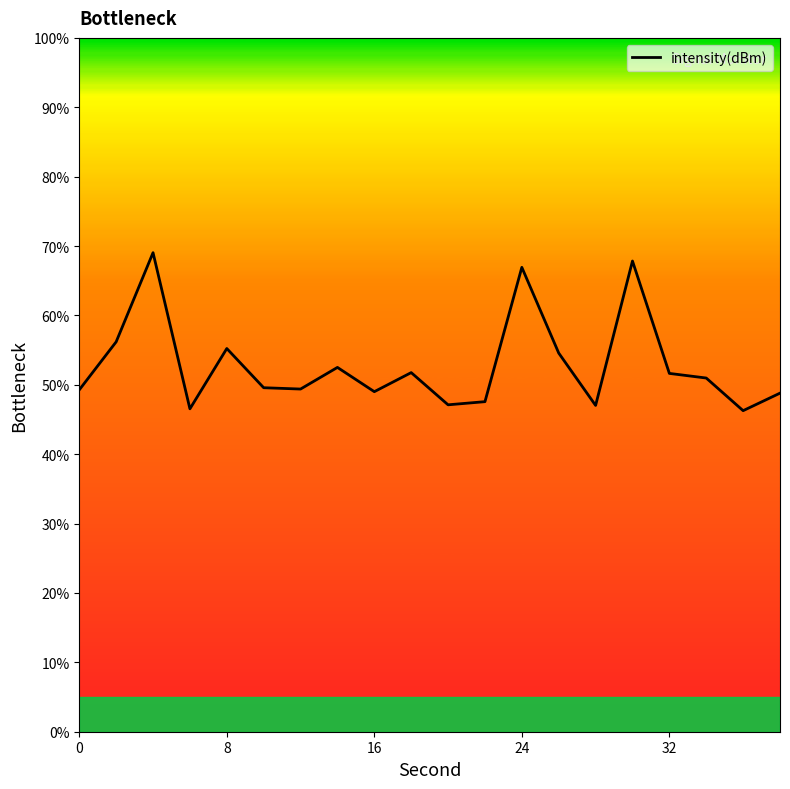

What is the minimum value shown in the chart?

46.3